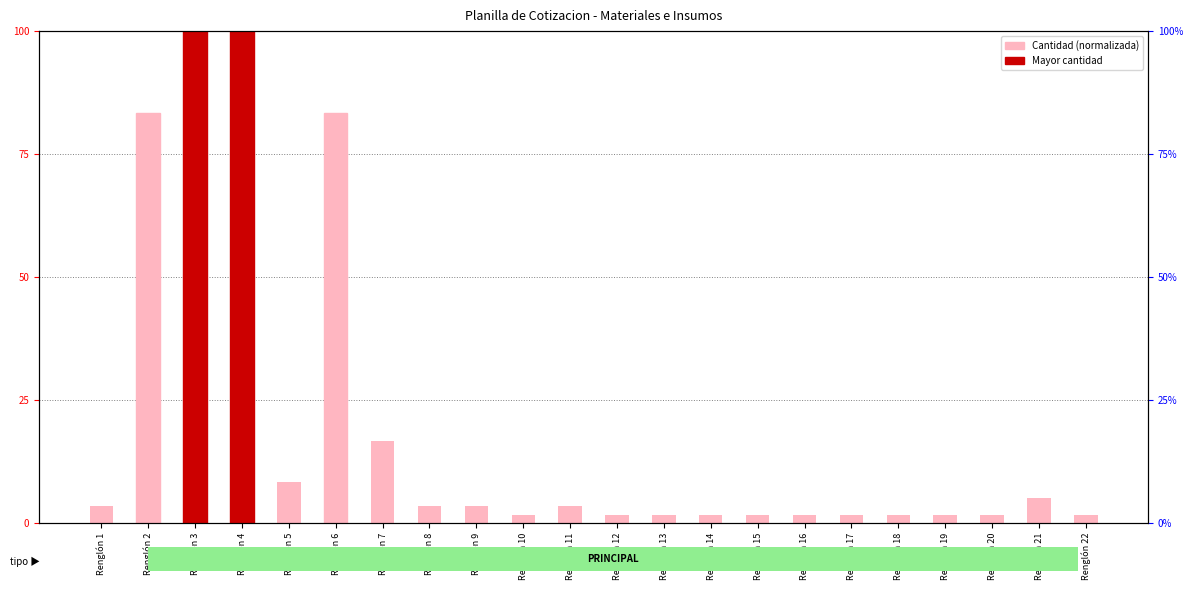

What is the change in value from Renglón 2 to Renglón 22?

-81.7